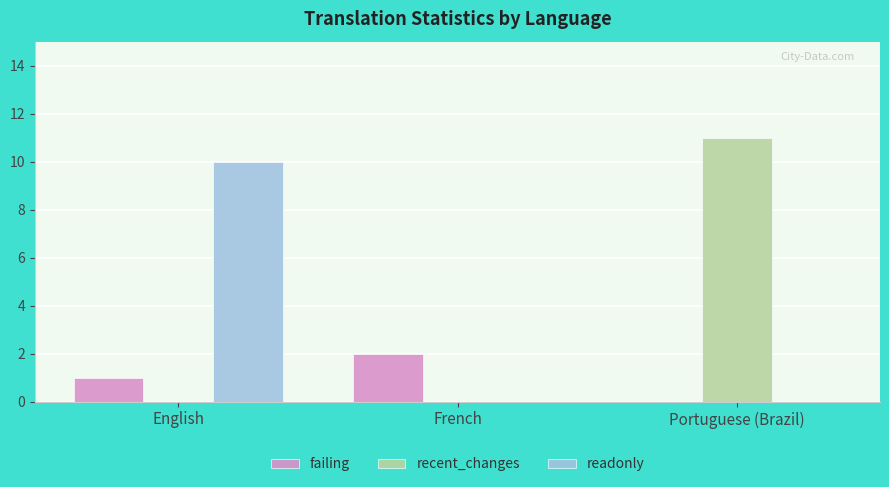

Between English and Portuguese (Brazil), which series saw the biggest shift?

recent_changes